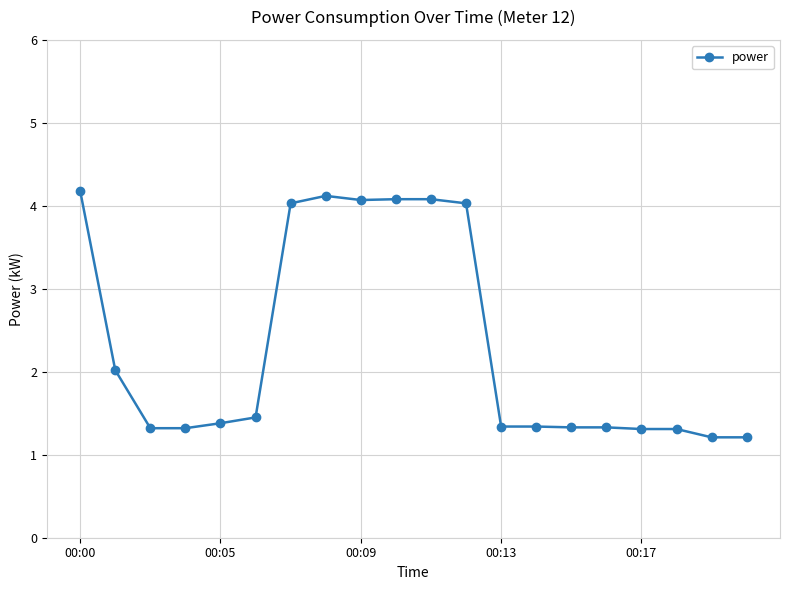

What is the maximum value shown in the chart?

4.2